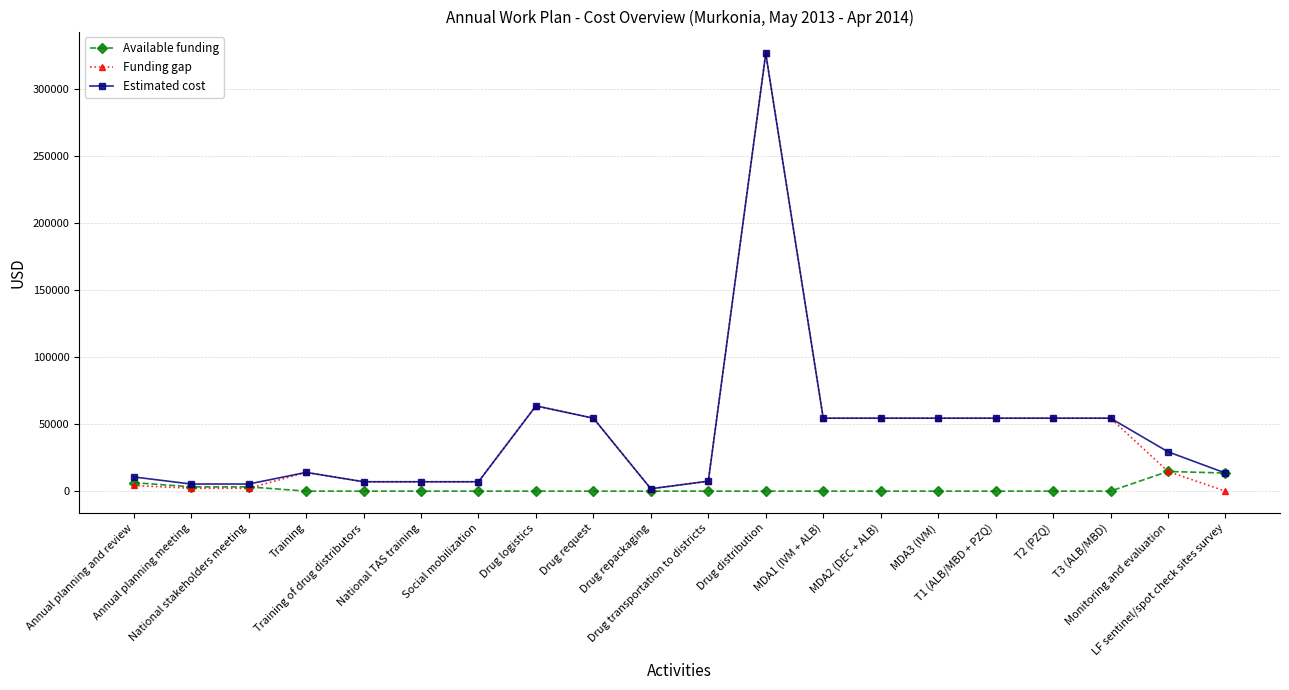

What is the maximum value for Available funding?

14700.0